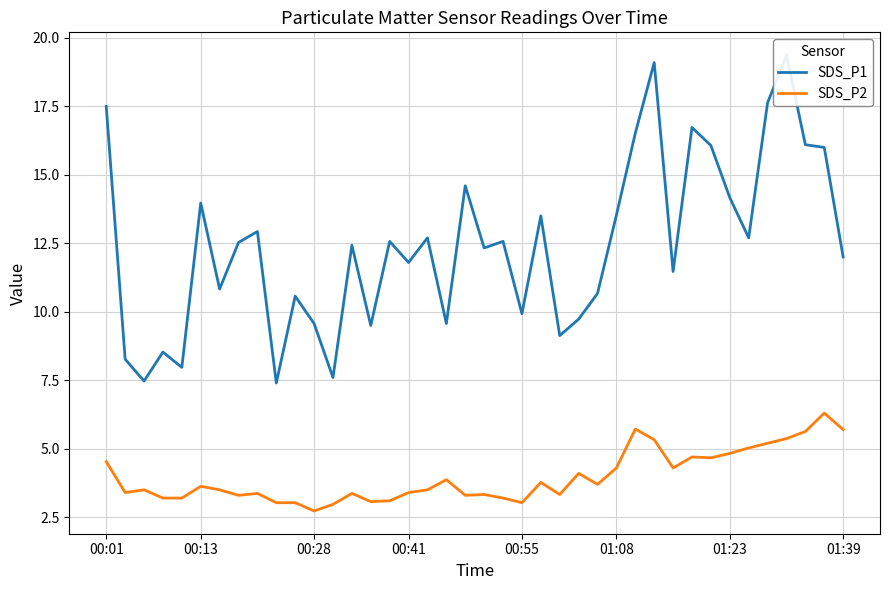

At which label does SDS_P1 first exceed 12?

00:01